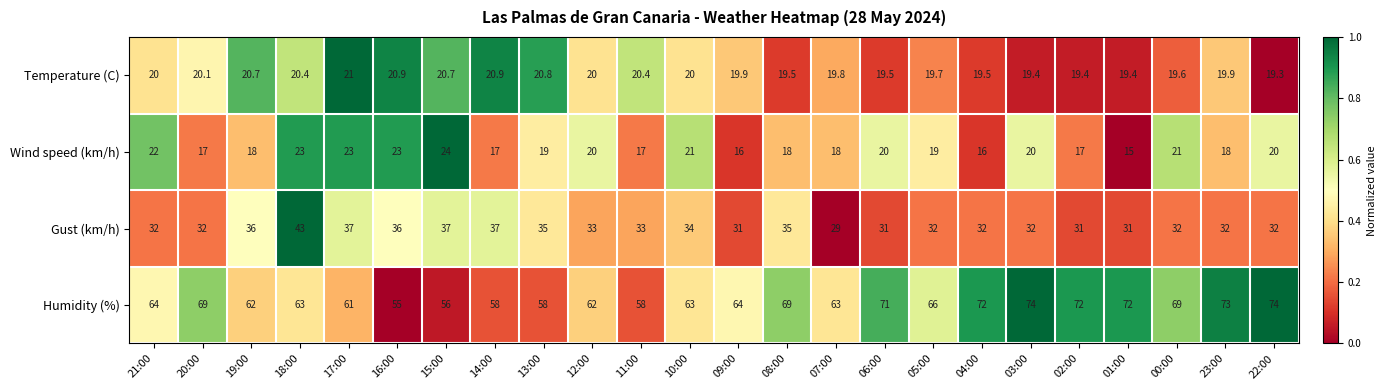

At 02:00, list the series in order from largest to smallest.

Humidity (%), Gust (km/h), Temperature (C), Wind speed (km/h)